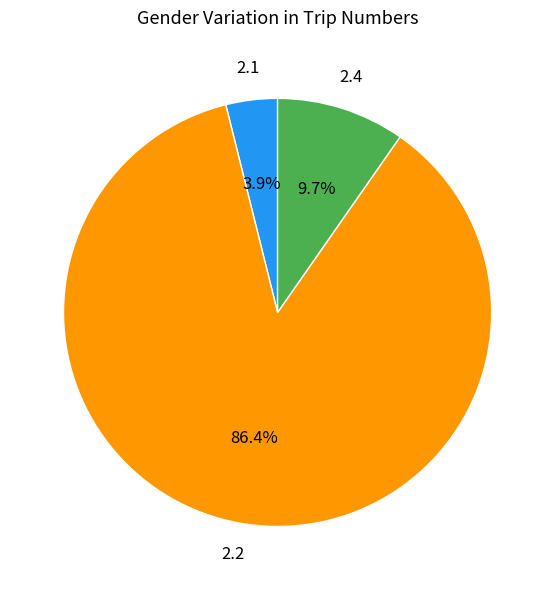

Does any single category account for the majority?

Yes